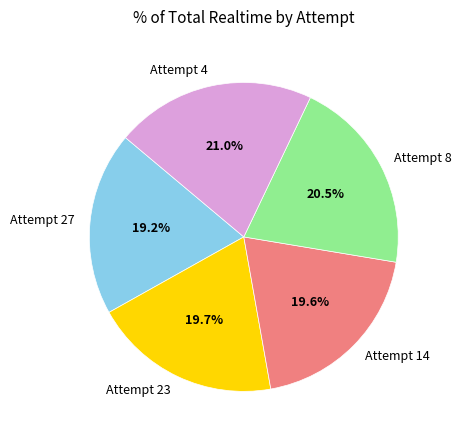

How much of the chart is everything except Attempt 23?

80.3%